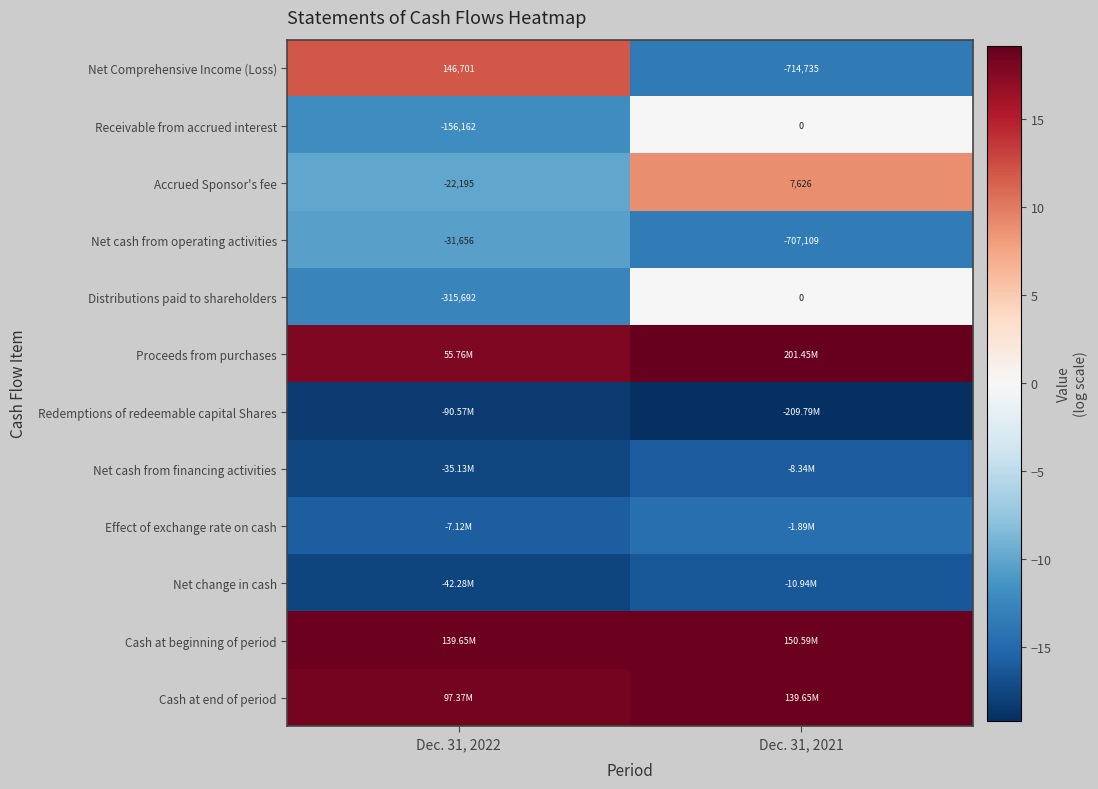

List the labels in order of Proceeds from purchases value, smallest first.

Dec. 31, 2022, Dec. 31, 2021